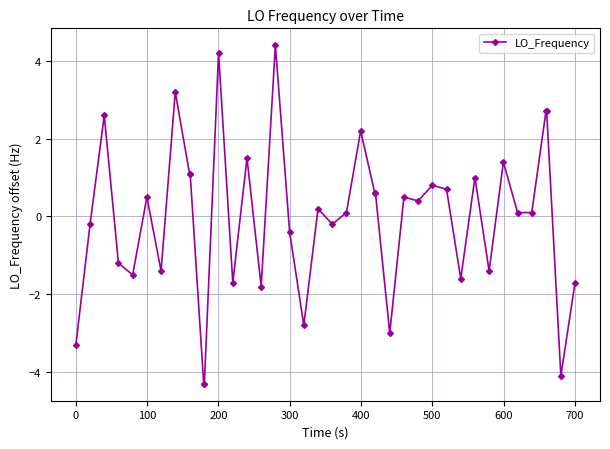

How many values are below zero?

17